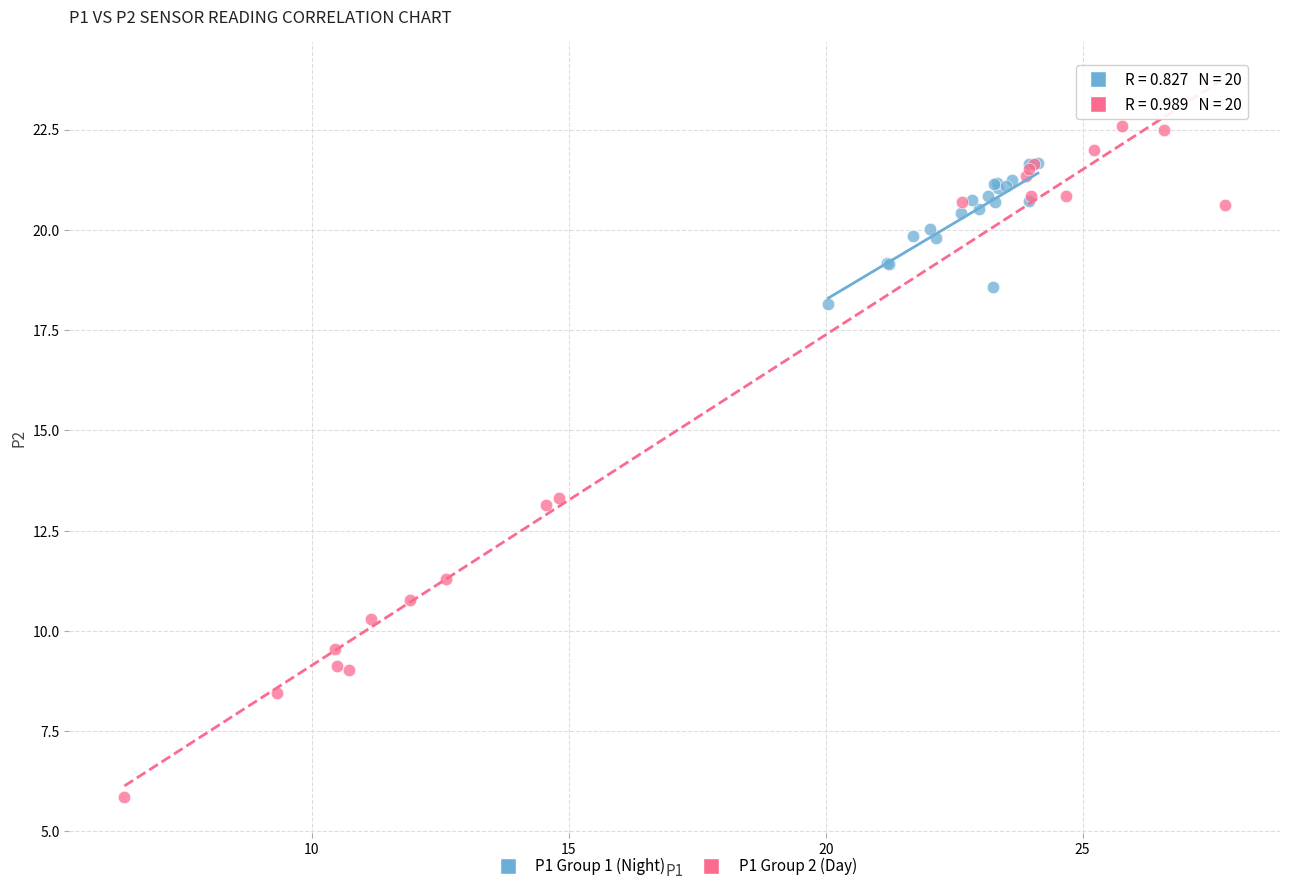

Which series reaches the minimum Y coordinate?

P1 Group 2 (Day)